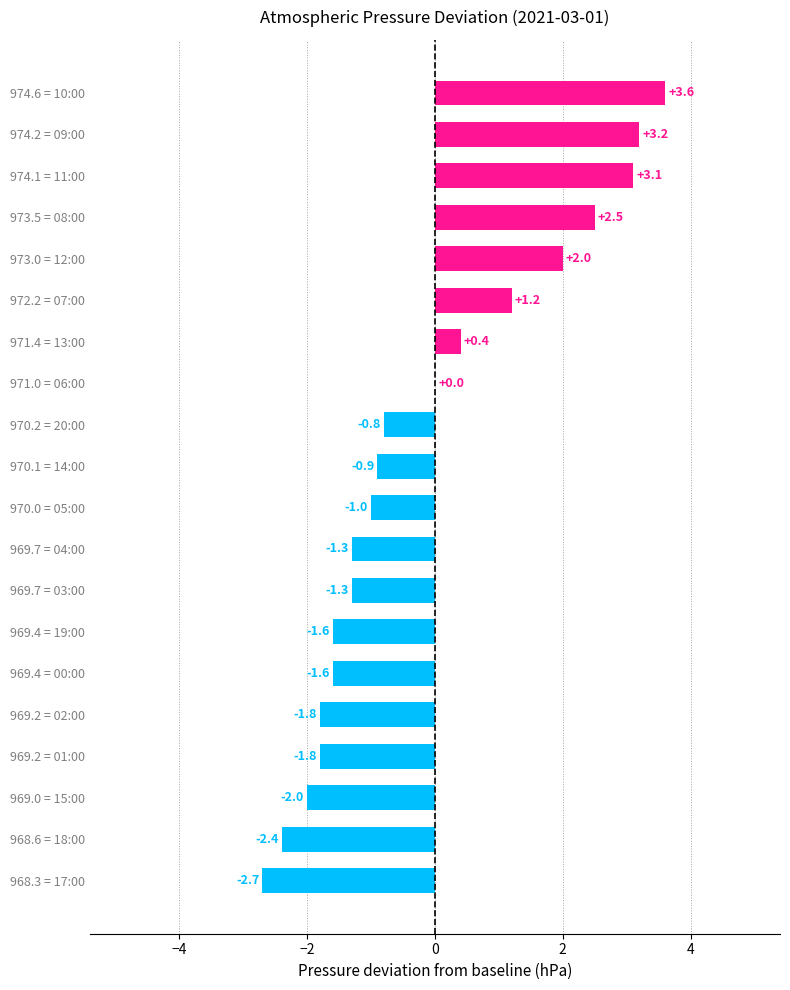

What is the greatest value displayed?

3.6